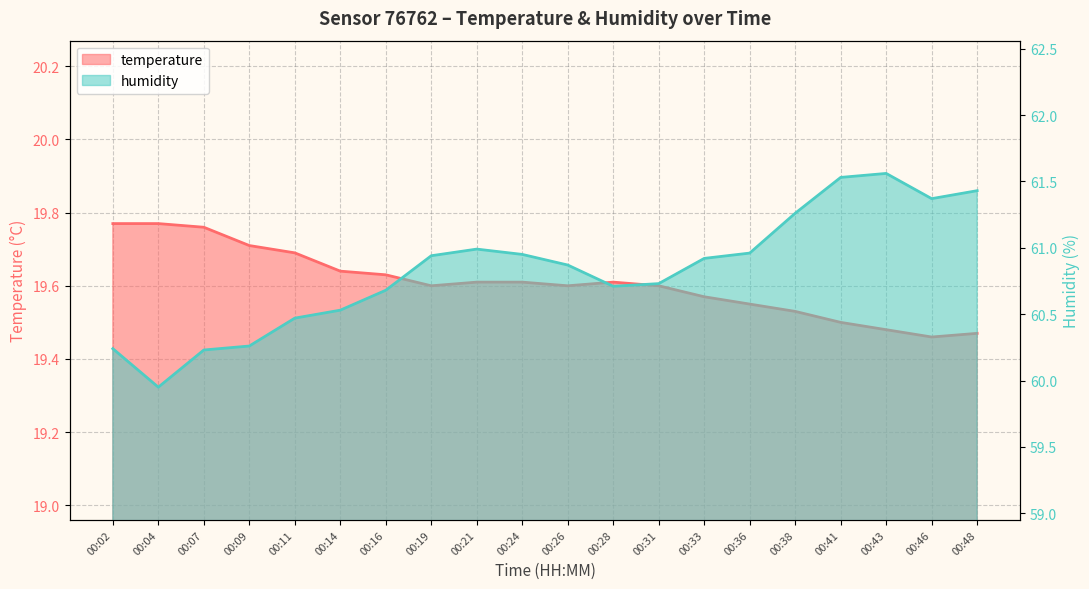

What is the difference between the humidity values at 00:41 and 00:16?

0.9